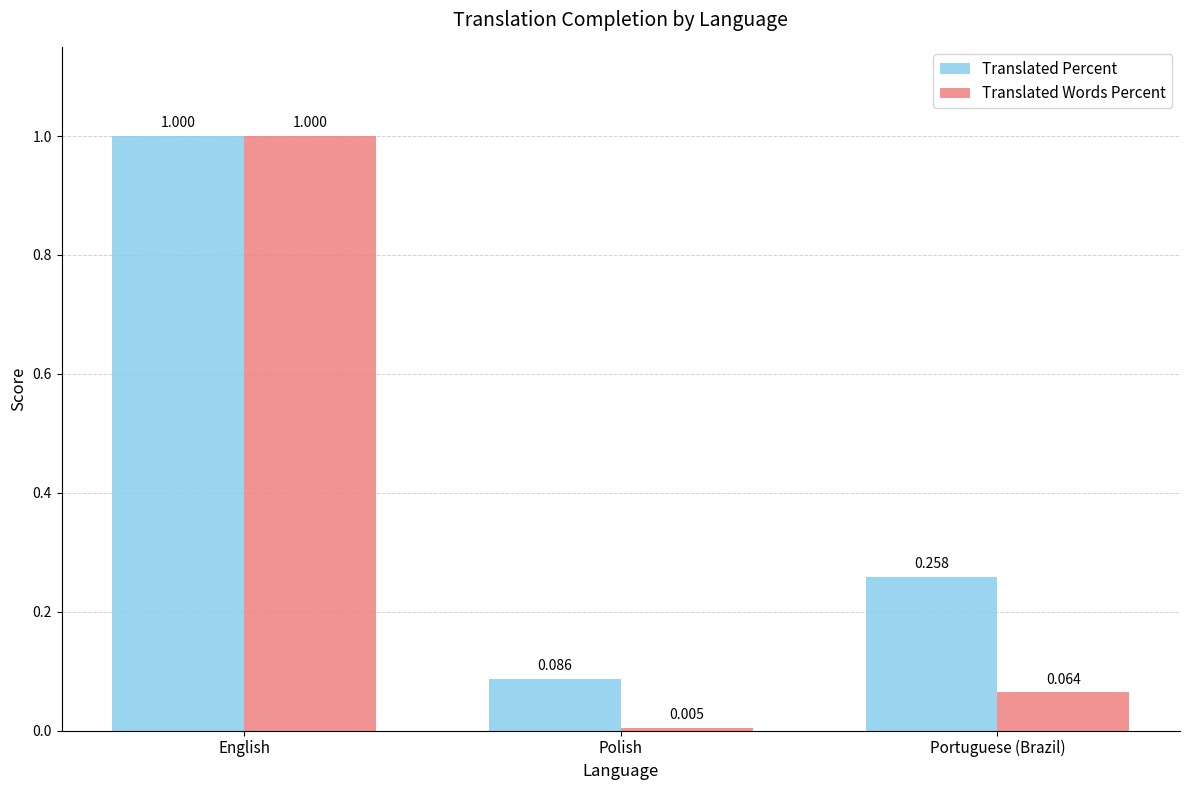

Which category has the highest value in the Translated Percent series?

English